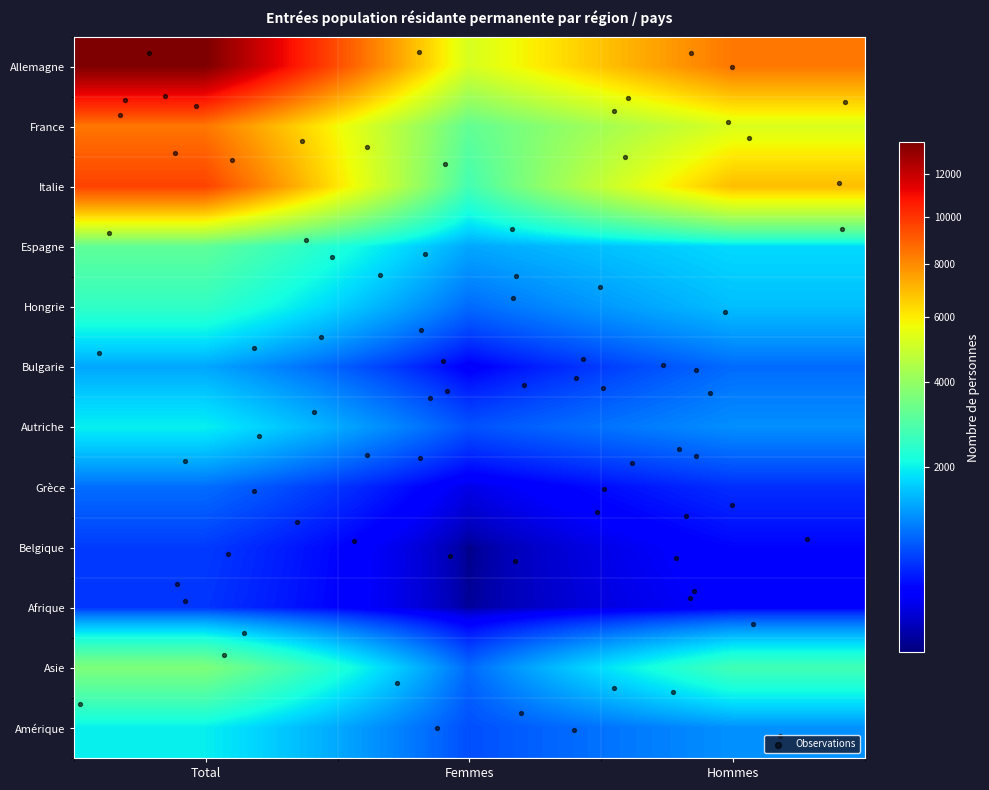

At which label does Autriche reach its peak?

Total